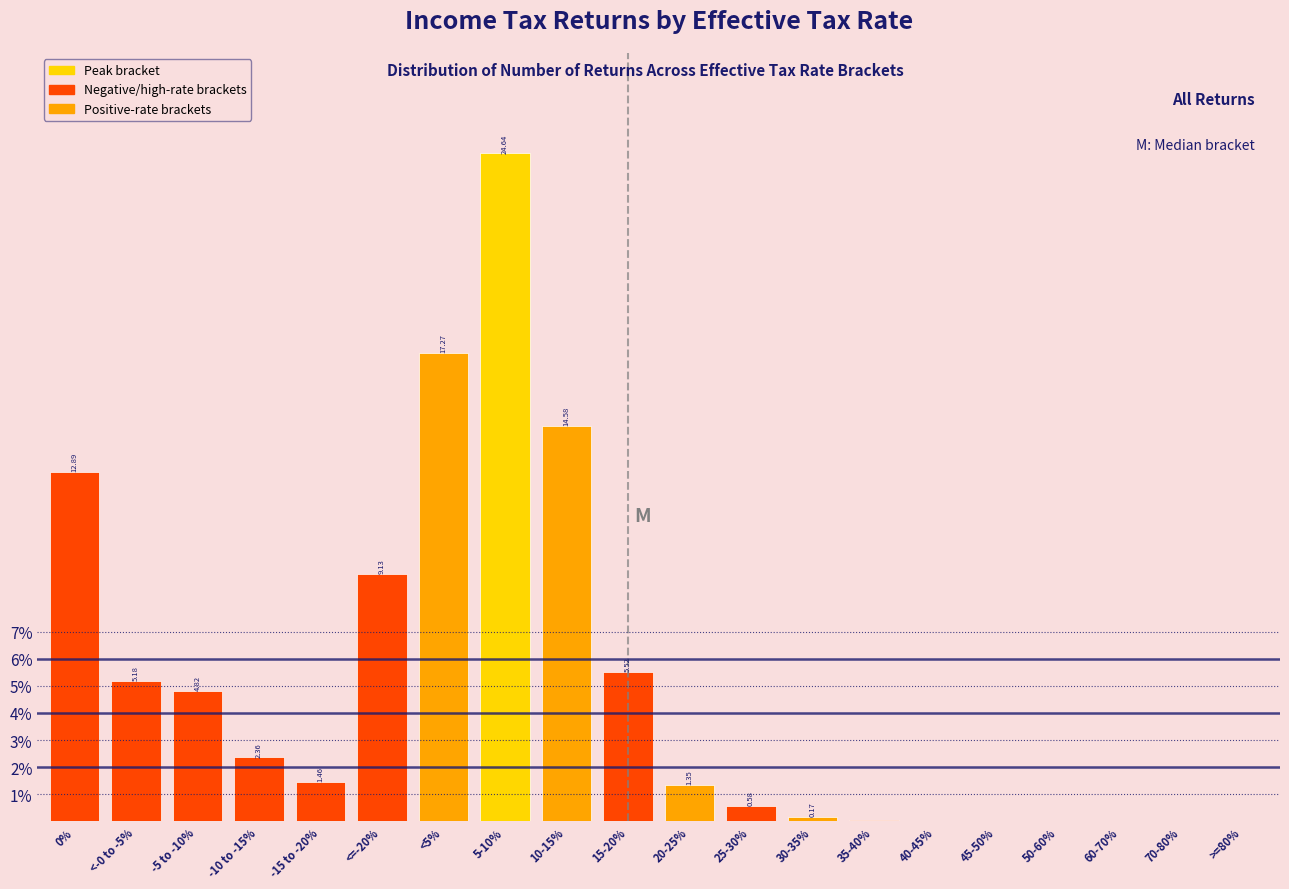

Between <5% and -15 to -20%, which is larger?

<5%